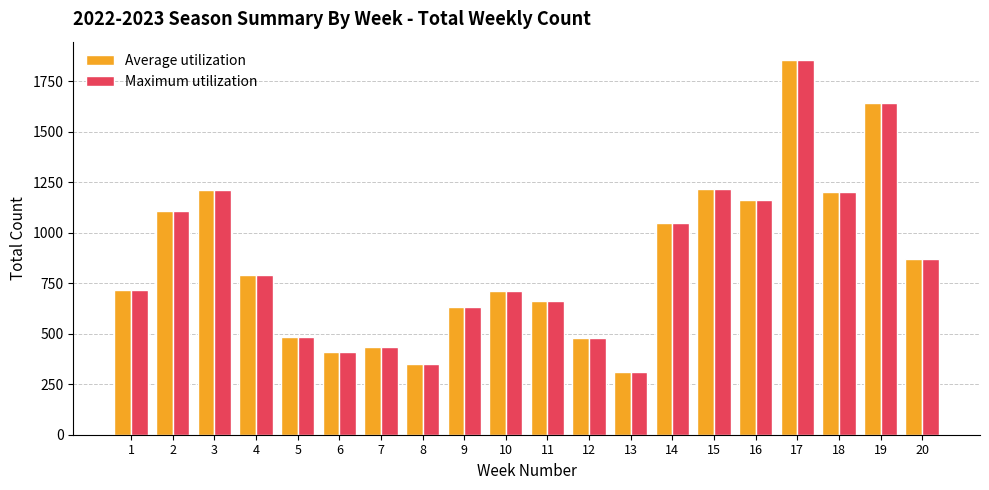

What is the maximum value shown in the chart?

1854